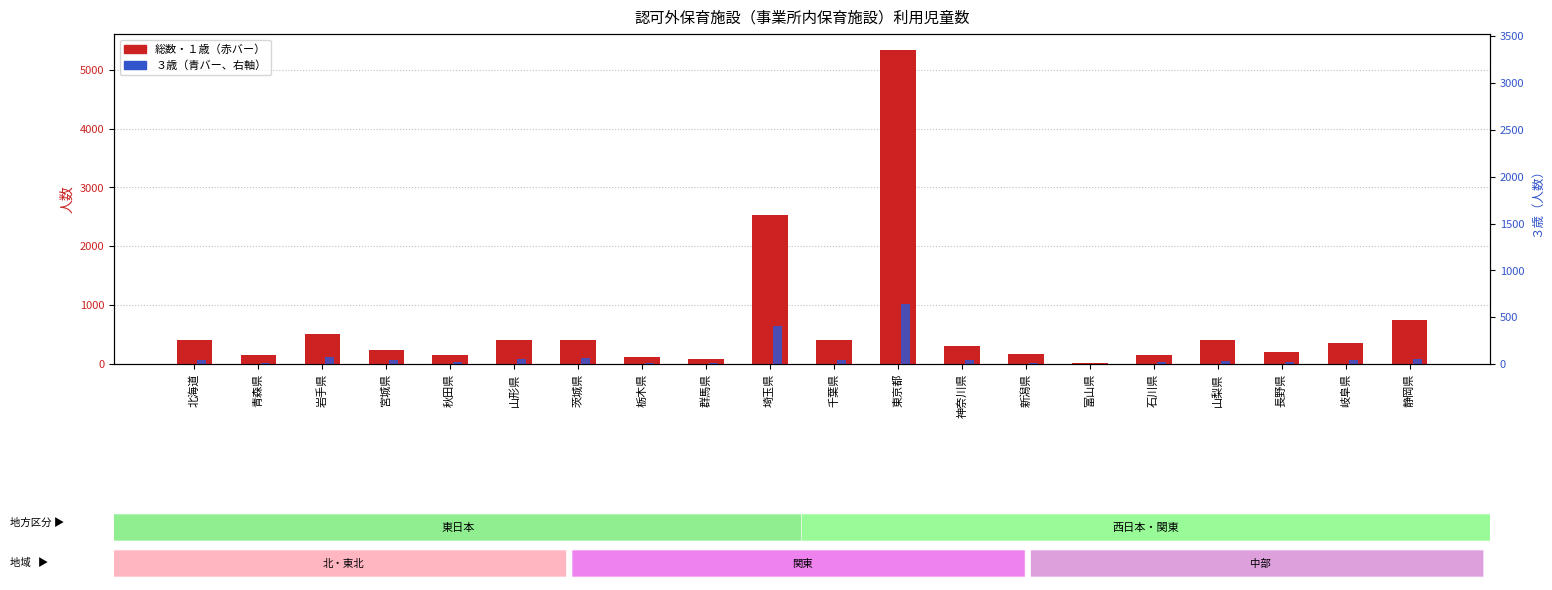

What is the sum of all ３歳（右軸） values?

1648